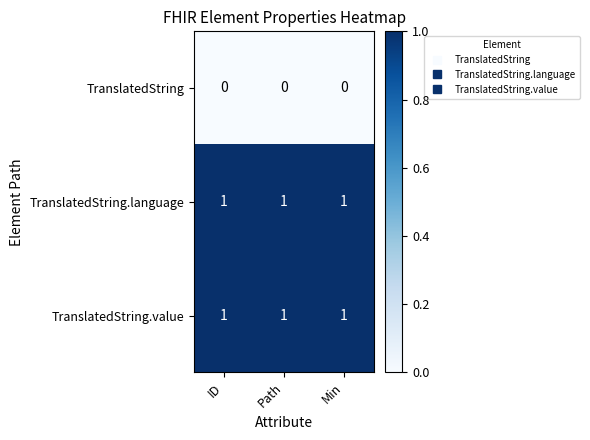

The value of TranslatedString.value at Min is 1. True or false?

True